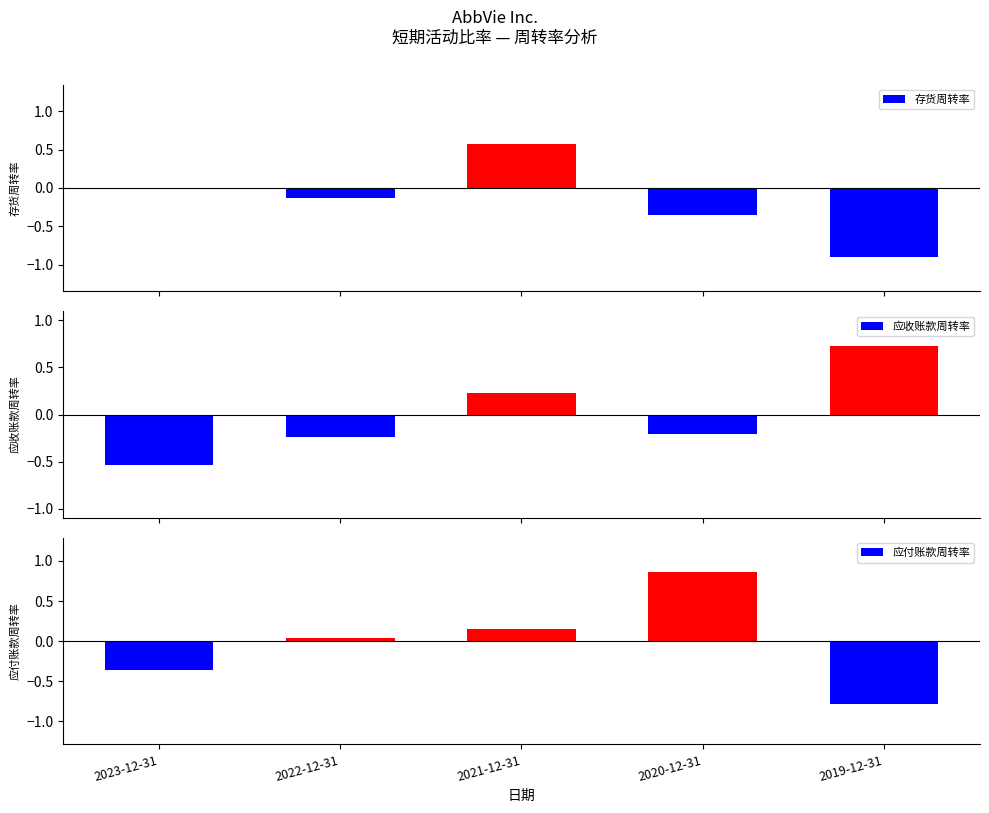

At which label is 应收账款周转率 closest to 0?

2020-12-31